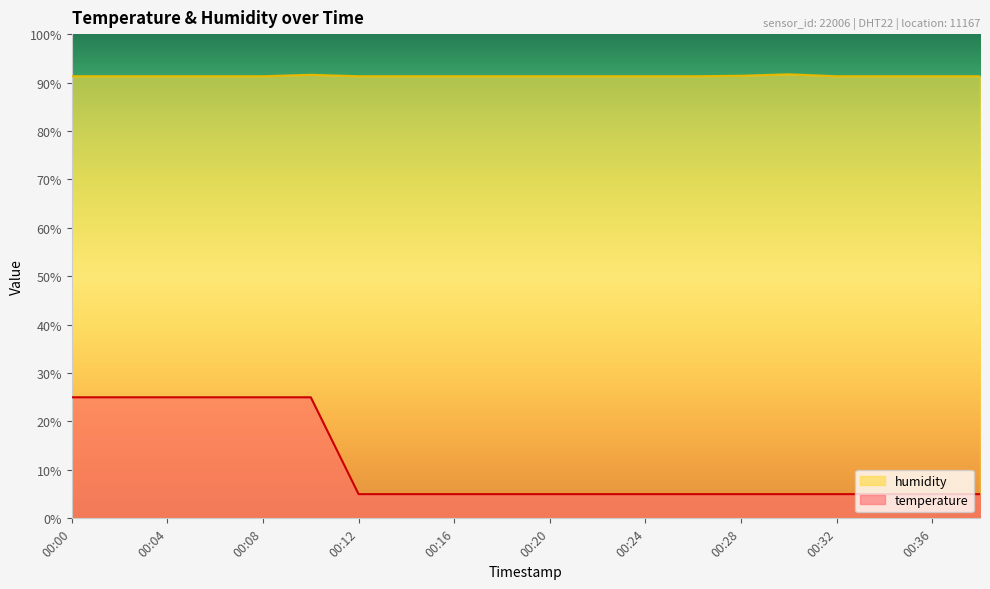

Reading left to right, extract all data points from this chart.

temperature: 25.0	25.0	25.0	25.0	25.0	25.0	5.0	5.0	5.0	5.0	5.0	5.0	5.0	5.0	5.0	5.0	5.0	5.0	5.0	5.0
humidity: 91.3	91.3	91.3	91.3	91.3	91.6	91.3	91.3	91.3	91.3	91.3	91.3	91.3	91.3	91.4	91.7	91.3	91.3	91.3	91.3